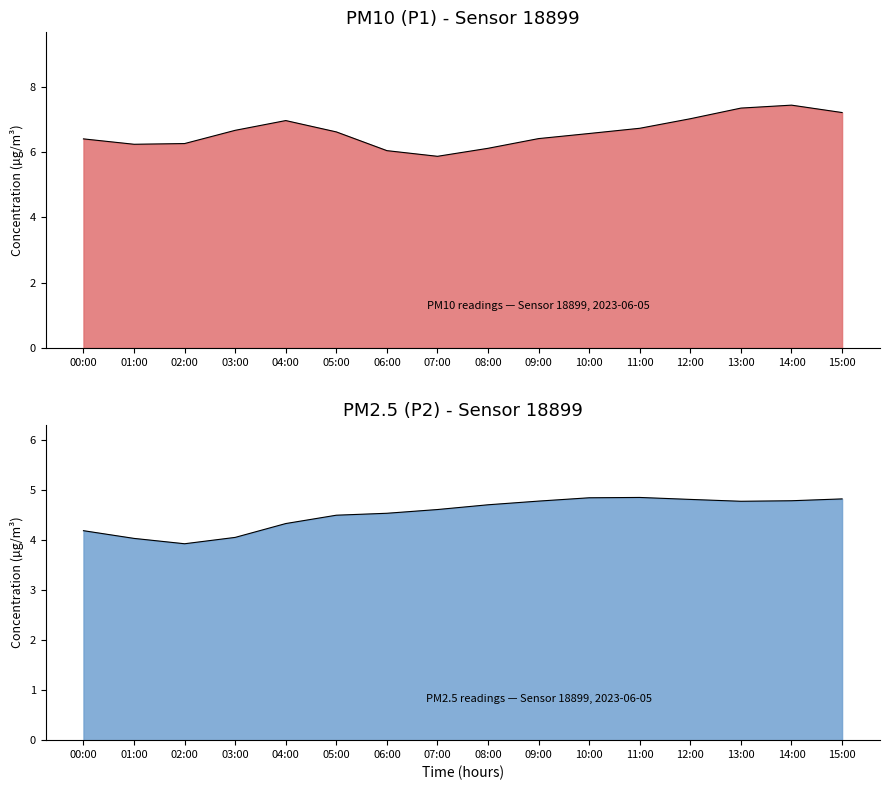

Rank the series by their average value, from highest to lowest.

P1, P2